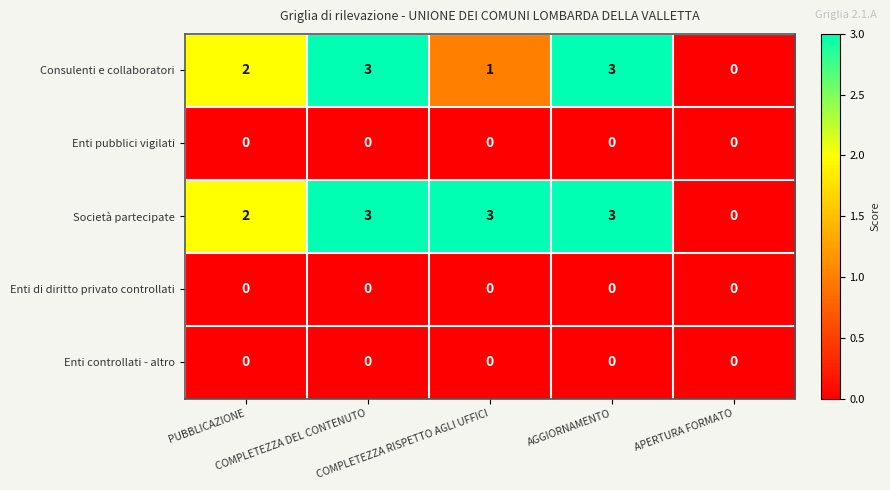

Count the number of categories in the chart.

5